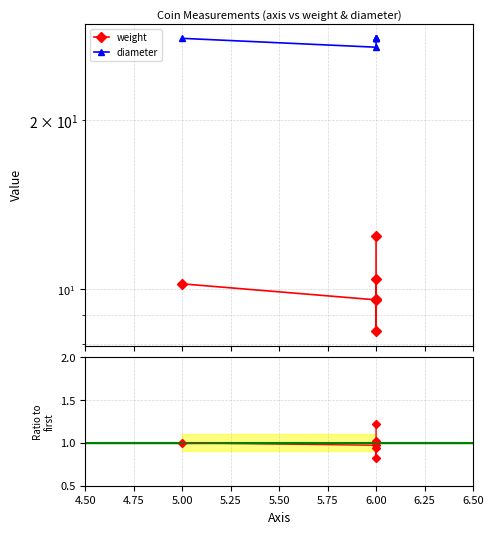

Reading left to right, extract all data points from this chart.

weight: 10.2	9.6	10.4	9.6	8.4	12.4
diameter: 28.0	27.0	28.0	28.0	28.0	28.0
weight/diameter ratio: 1.0	1.0	1.0	0.9	0.8	1.2